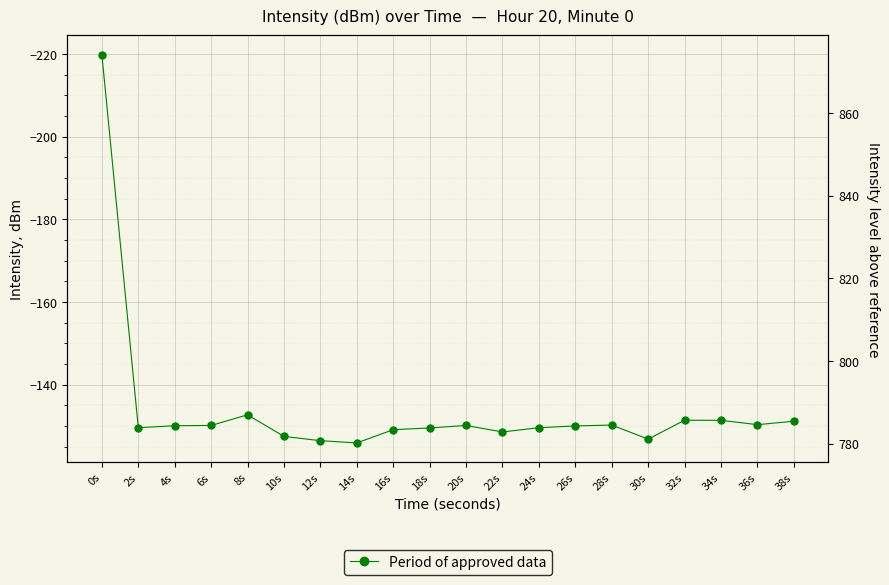

Is this an area chart (filled region under the line)?

No